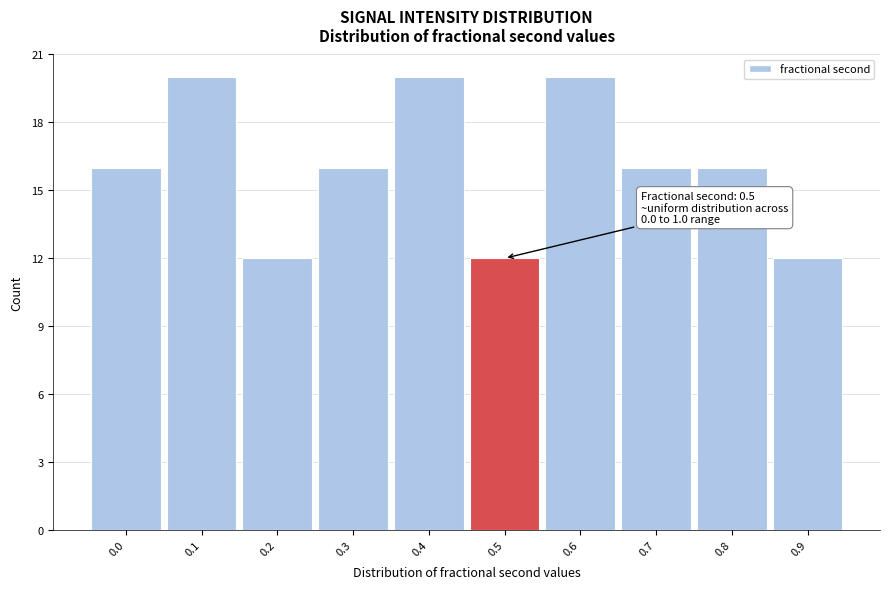

Reading left to right, transcribe all the data shown in this chart.

16	20	12	16	20	12	20	16	16	12